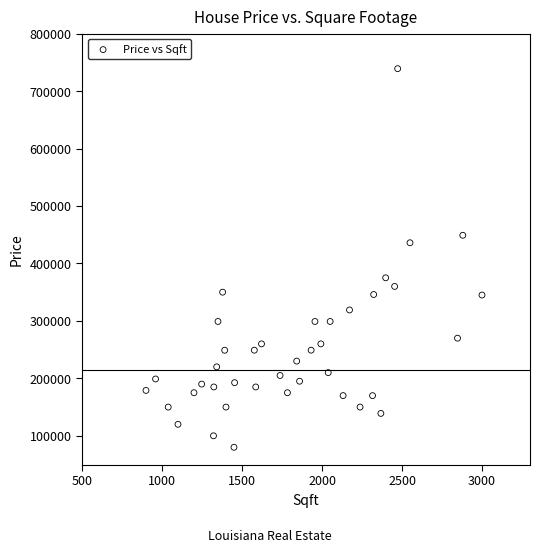

What Y value in the scatter plot is closest to 409500?

436000